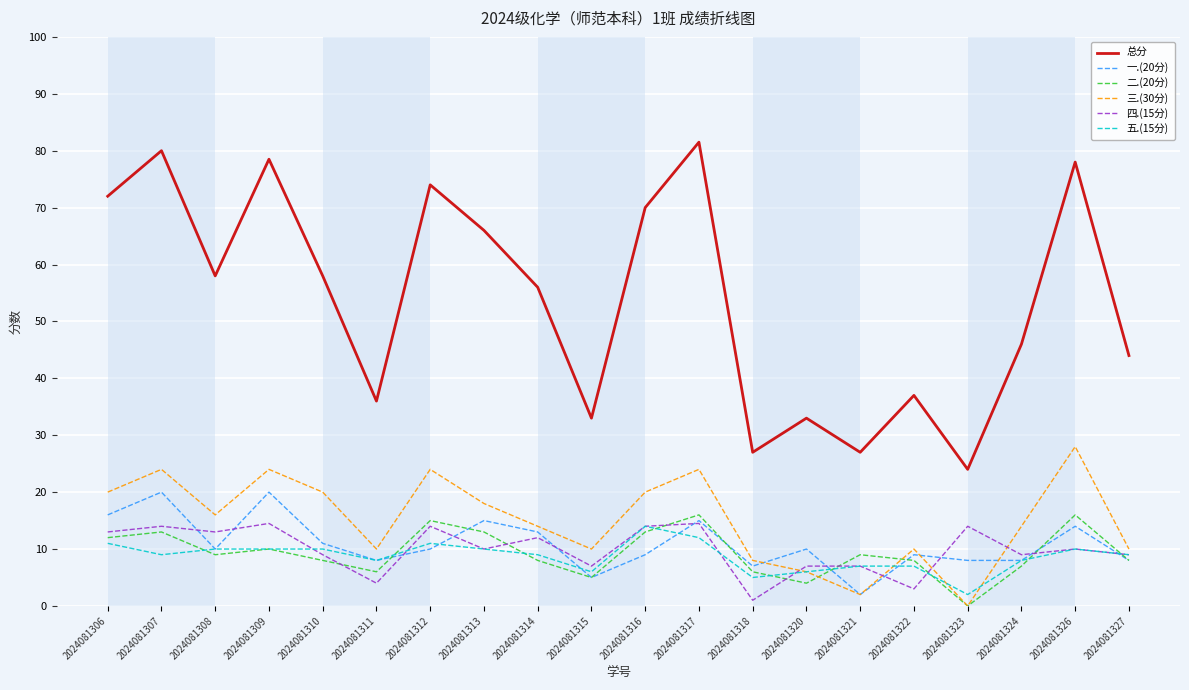

Reading left to right, transcribe all the data shown in this chart.

总分: 72.0	80.0	58.0	78.5	58.0	36.0	74.0	66.0	56.0	33.0	70.0	81.5	27.0	33.0	27.0	37.0	24.0	46.0	78.0	44.0
一.(20分): 16.0	20.0	10.0	20.0	11.0	8.0	10.0	15.0	13.0	5.0	9.0	15.0	7.0	10.0	2.0	9.0	8.0	8.0	14.0	8.0
二.(20分): 12.0	13.0	9.0	10.0	8.0	6.0	15.0	13.0	8.0	5.0	13.0	16.0	6.0	4.0	9.0	8.0	0.0	7.0	16.0	8.0
三.(30分): 20.0	24.0	16.0	24.0	20.0	10.0	24.0	18.0	14.0	10.0	20.0	24.0	8.0	6.0	2.0	10.0	0.0	14.0	28.0	10.0
四.(15分): 13.0	14.0	13.0	14.5	9.0	4.0	14.0	10.0	12.0	7.0	14.0	14.5	1.0	7.0	7.0	3.0	14.0	9.0	10.0	9.0
五.(15分): 11.0	9.0	10.0	10.0	10.0	8.0	11.0	10.0	9.0	6.0	14.0	12.0	5.0	6.0	7.0	7.0	2.0	8.0	10.0	9.0